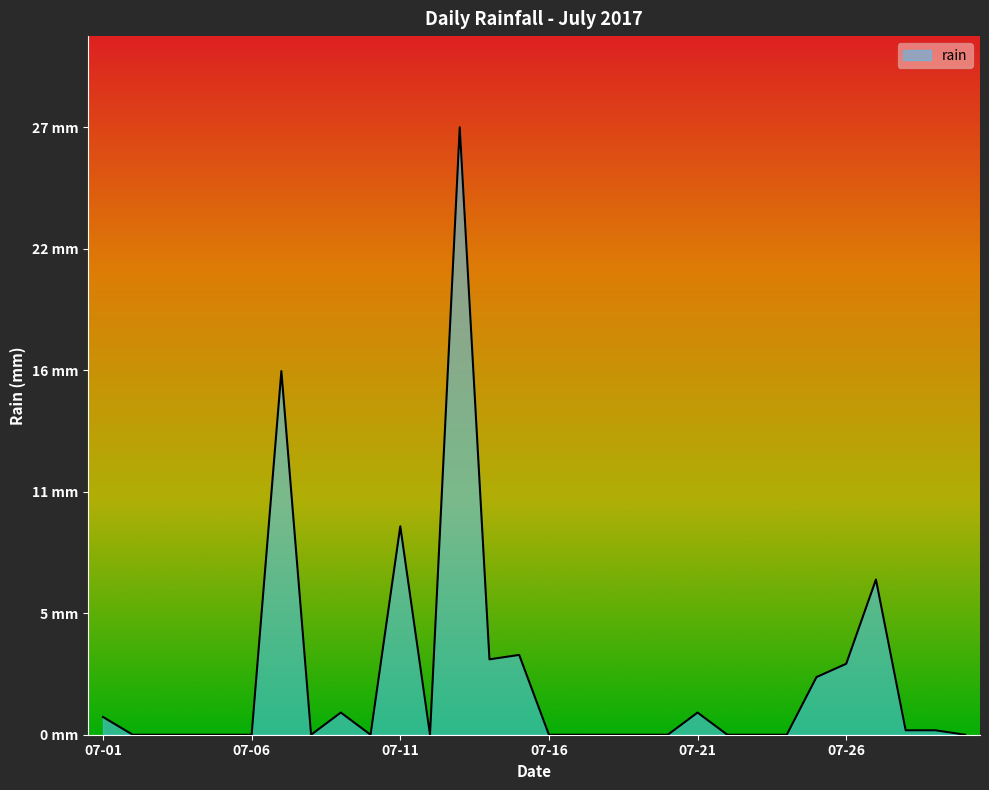

List the labels in order of value, smallest first.

2017-07-02, 2017-07-03, 2017-07-04, 2017-07-05, 2017-07-06, 2017-07-08, 2017-07-10, 2017-07-12, 2017-07-16, 2017-07-17, 2017-07-18, 2017-07-19, 2017-07-20, 2017-07-22, 2017-07-23, 2017-07-24, 2017-07-30, 2017-07-28, 2017-07-29, 2017-07-01, 2017-07-09, 2017-07-21, 2017-07-25, 2017-07-26, 2017-07-14, 2017-07-15, 2017-07-27, 2017-07-11, 2017-07-07, 2017-07-13